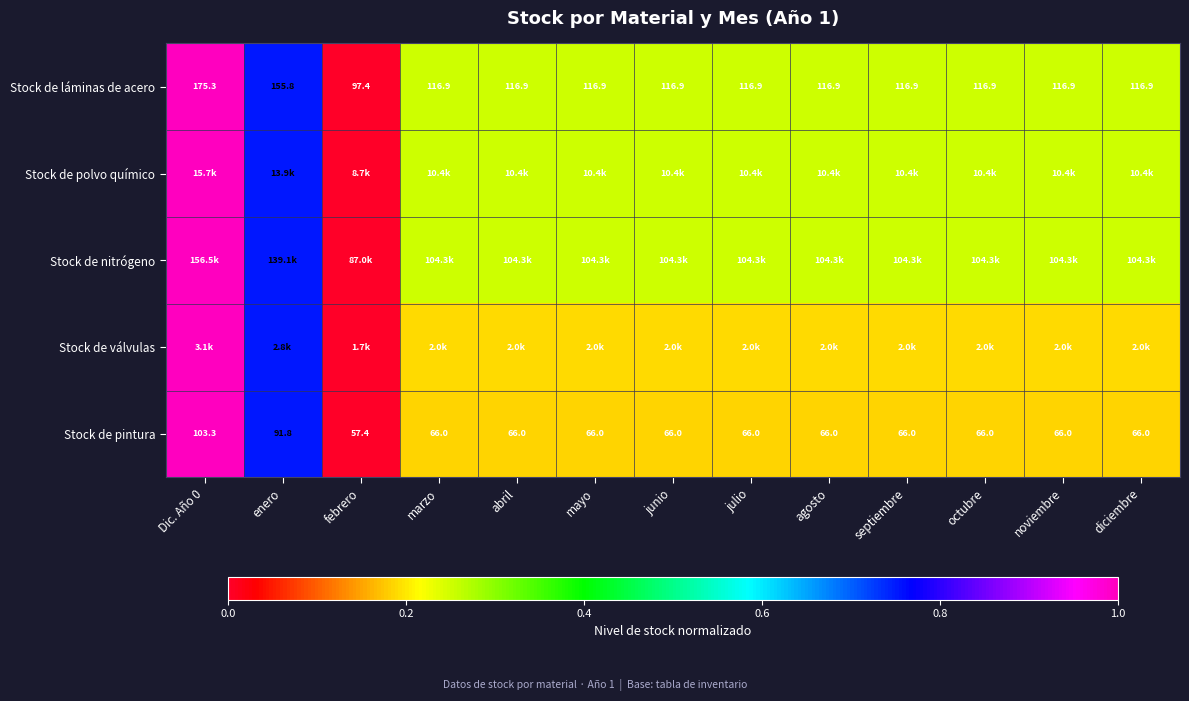

Where is Stock de pintura nearest to the value 80?

enero